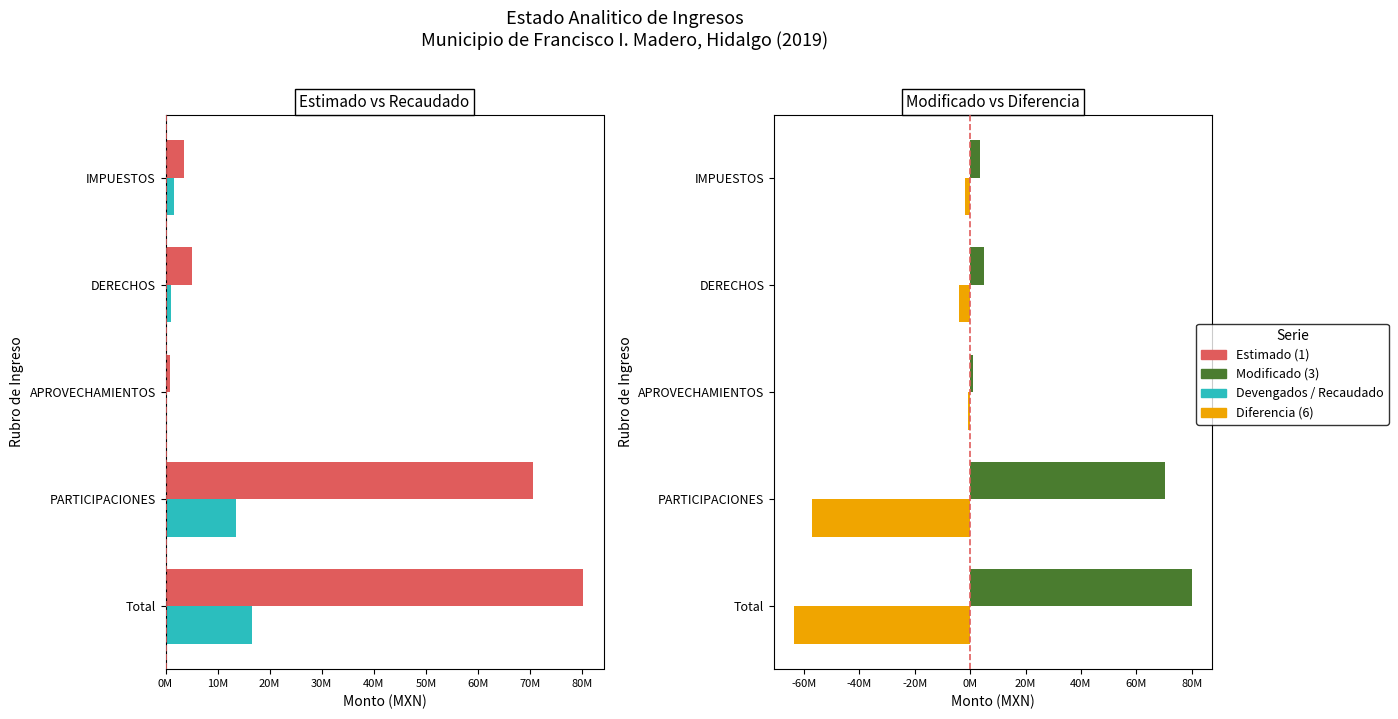

How many data points in Modificado (3) are less than 5074093?

2